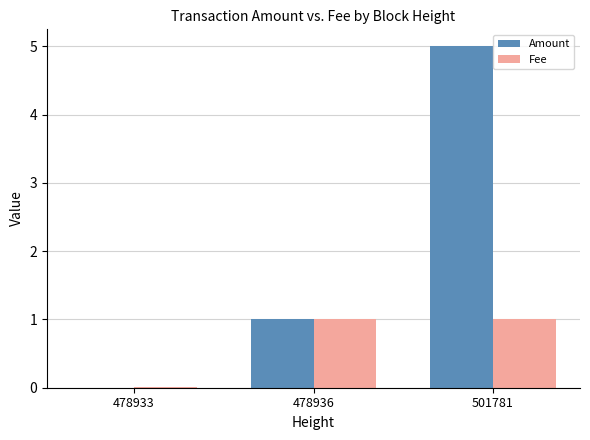

What is the spread (max minus min) of values at 501781?

4.0